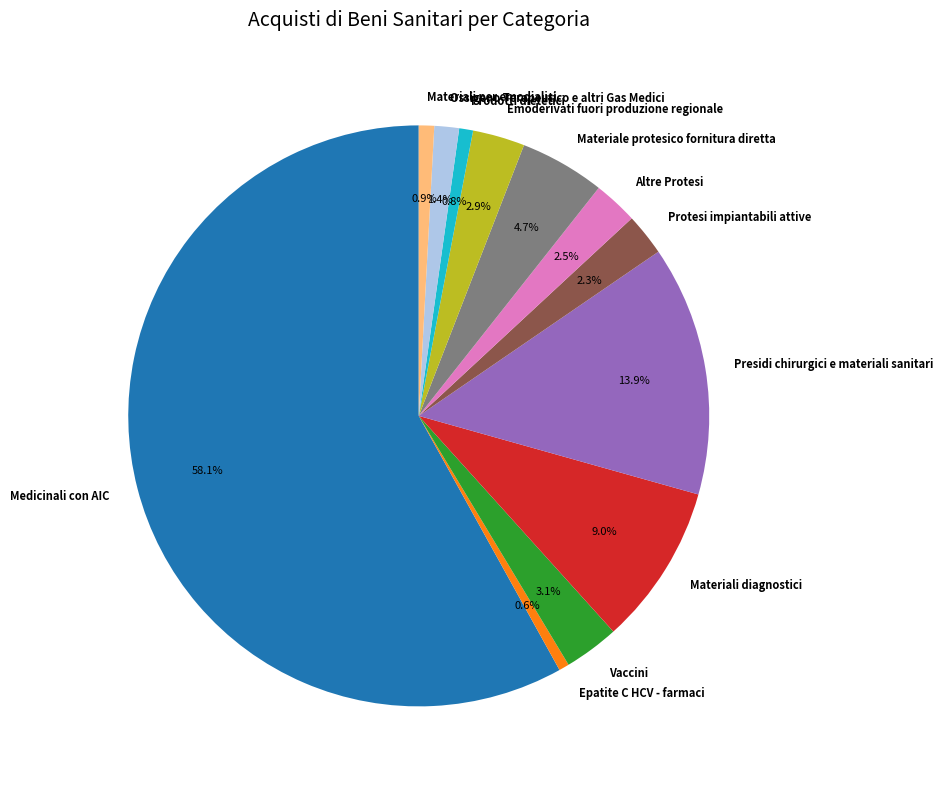

Approximately how many times larger is the value at Materiali diagnostici compared to Materiali per emodialisi?

10.5